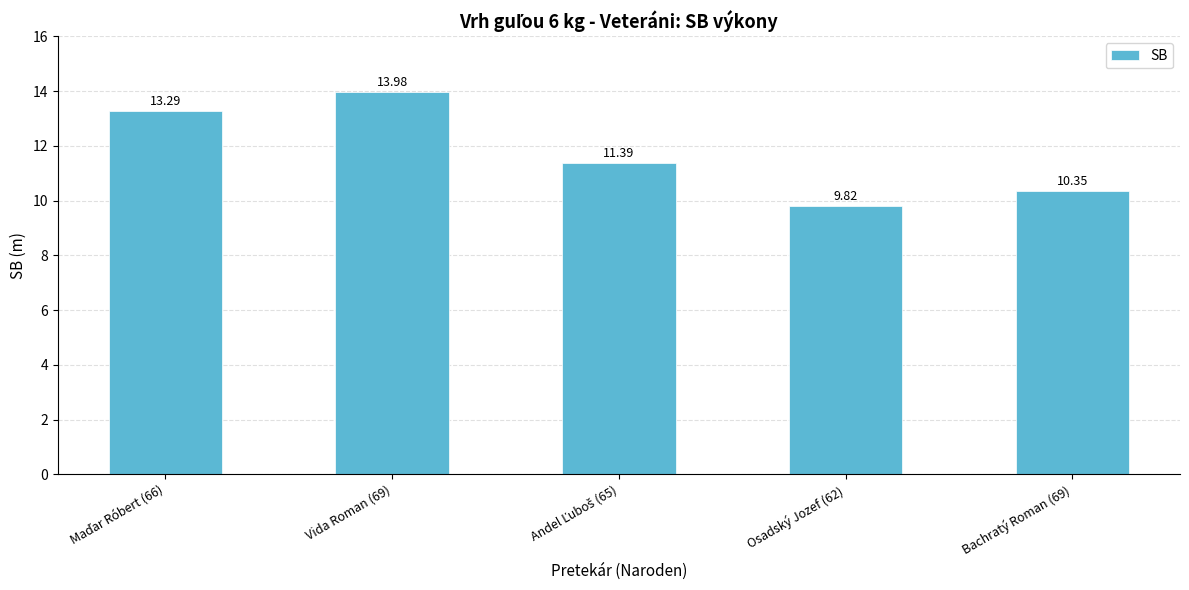

What is the difference between the maximum and minimum values?

4.2